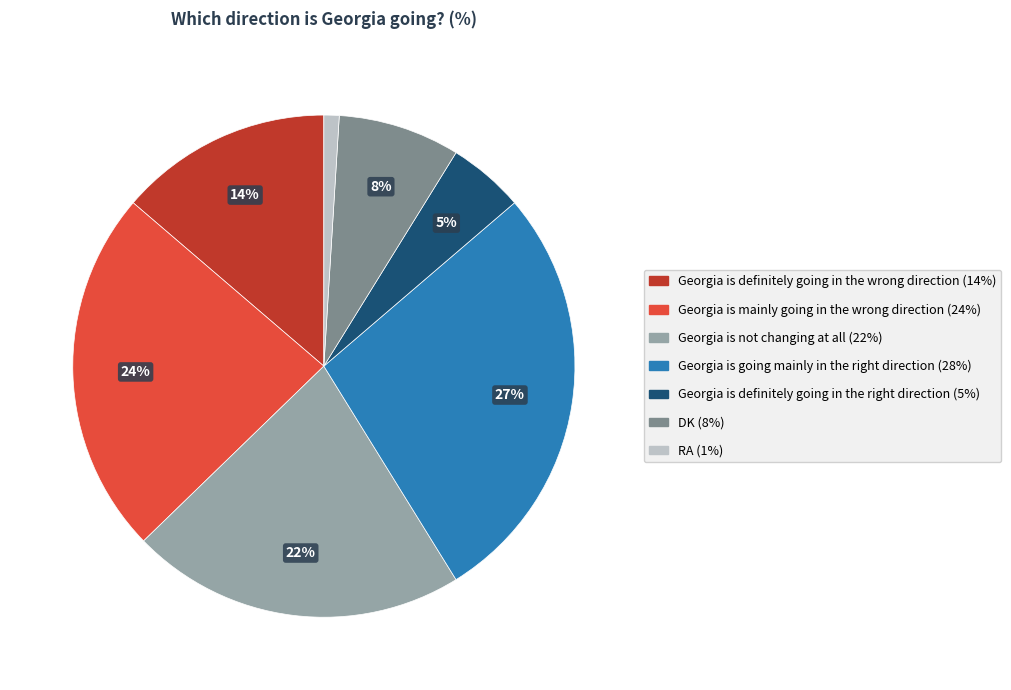

Combined, do RA and Georgia is mainly going in the wrong direction account for over 50%?

No